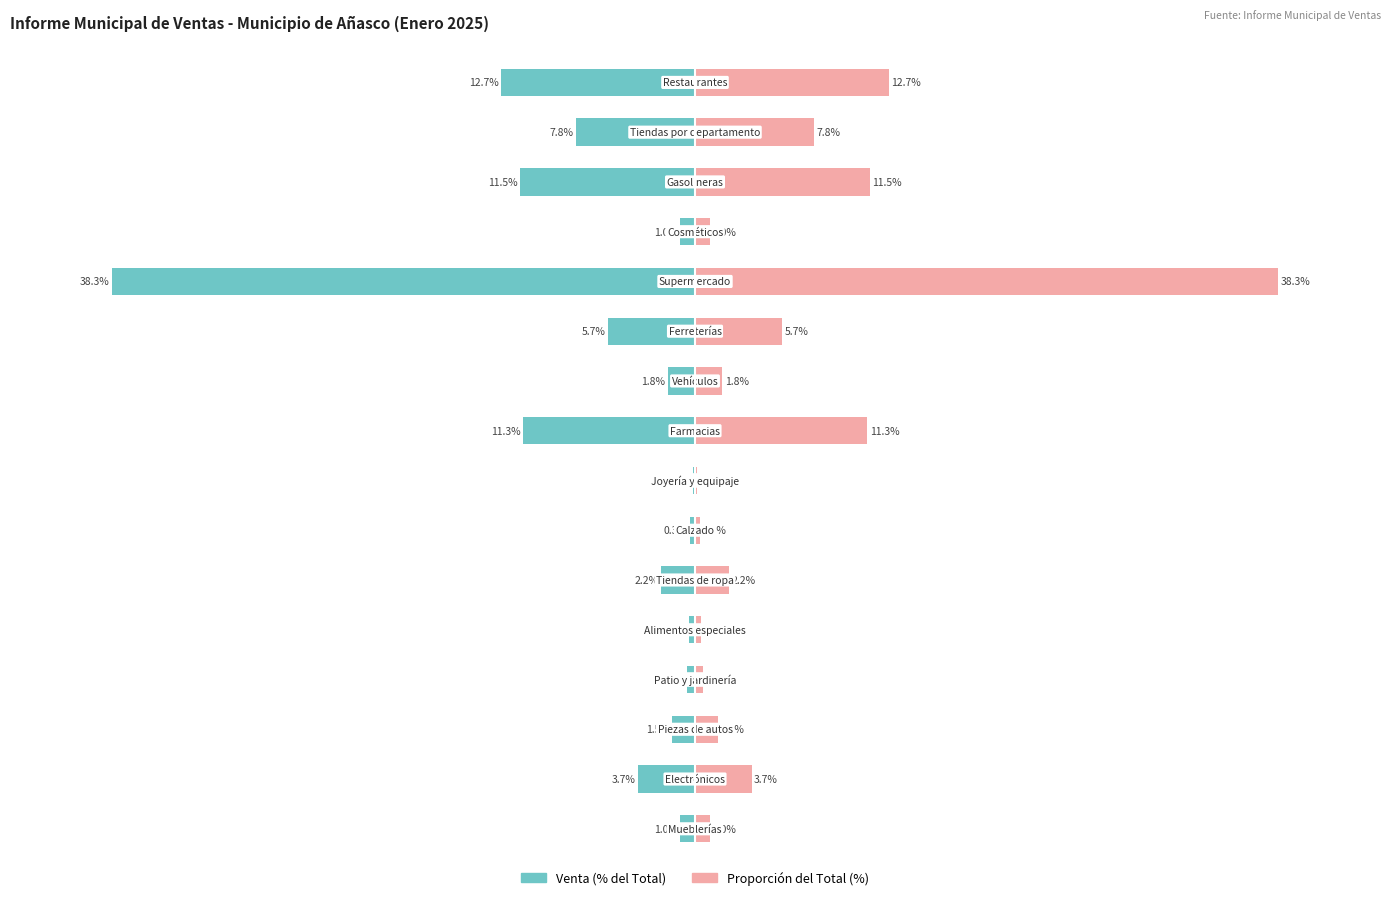

What is the average value of the Proporción del Total (%) series?

6.2